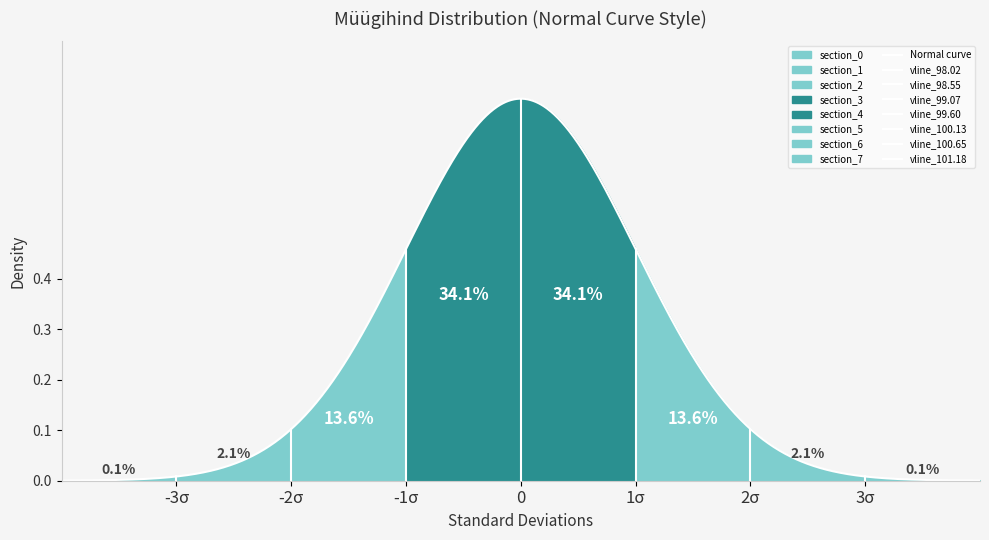

What is the value of the 4th point from the left?

99.0